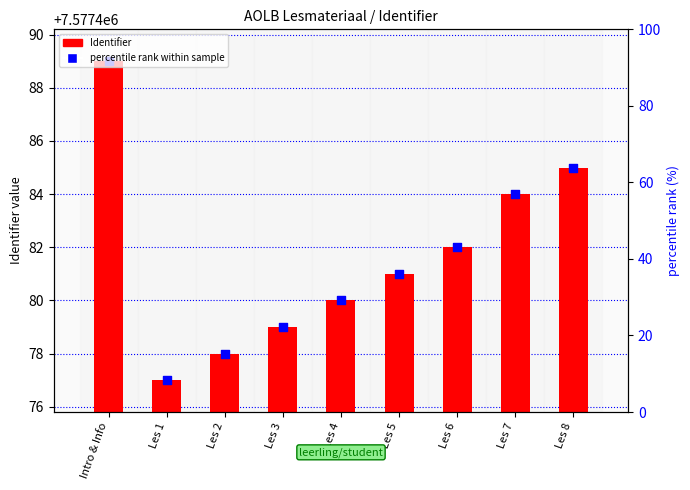

Which series reaches the minimum Y coordinate?

Identifier